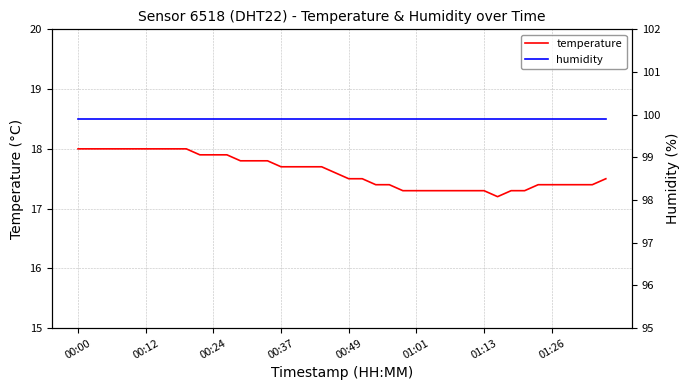

Count the number of data series in this chart.

2